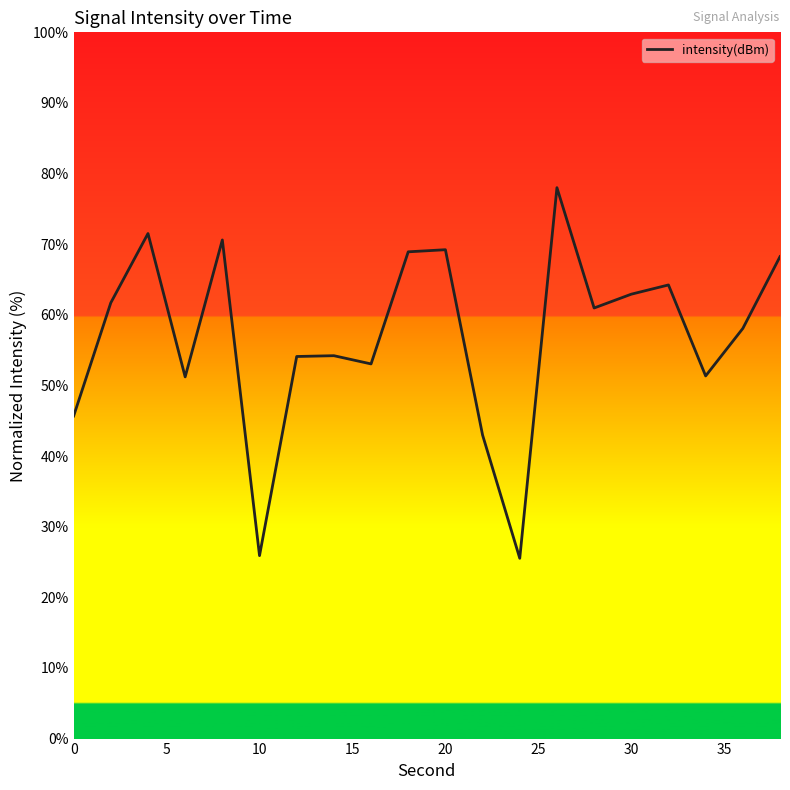

How many values exceed 60?

10